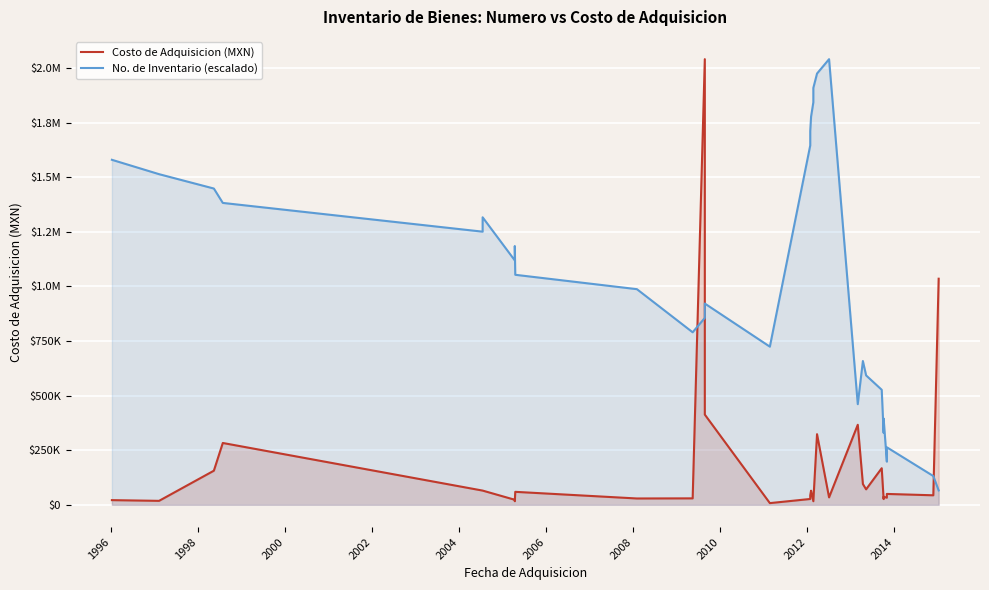

What is the label of the 2nd point from the left?

1996